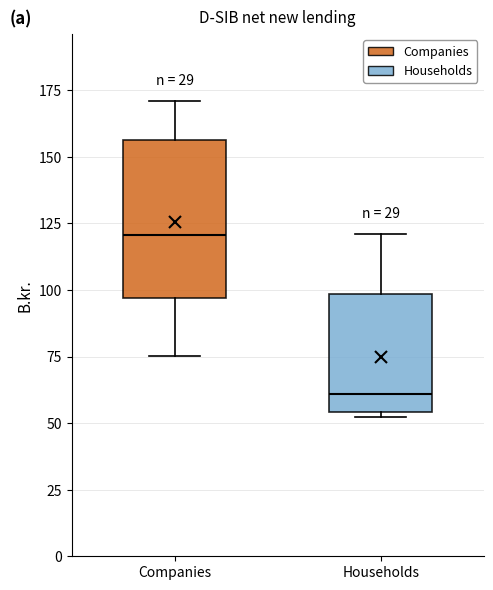

Reading left to right, transcribe this box plot: for each box, give where its median line is, the range the box spans, and where its two whiskers end, as read against the y-axis. The values are not printed on the chart, so give them approximately, as read against the axis.

Companies: median 120, box 95 to 155, whiskers 75 to 170
Households: median 60, box 55 to 100, whiskers 50 to 120